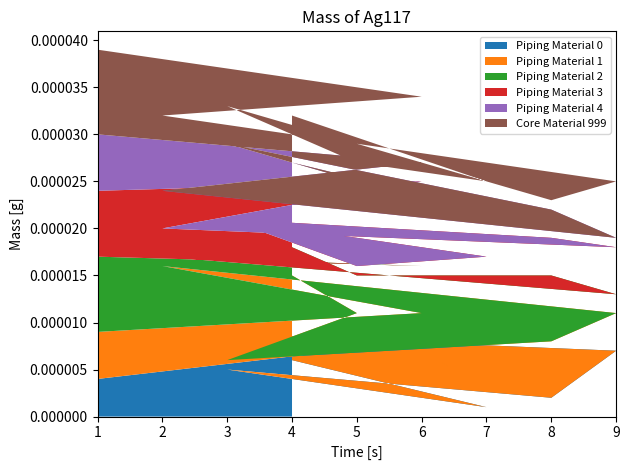

Which category has the lowest value in the Piping Material 0 series?

7